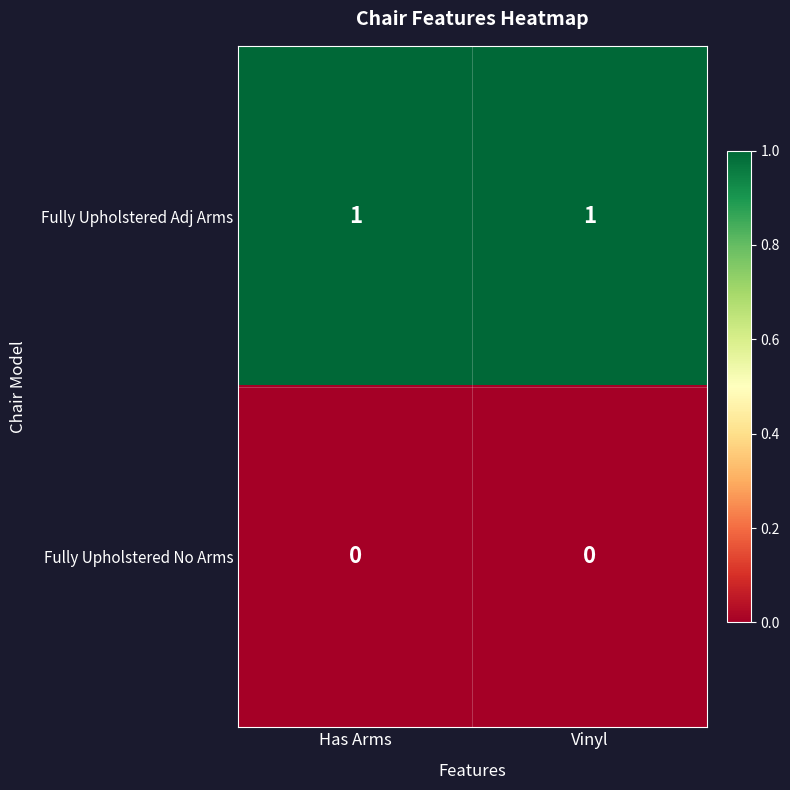

Rank the series by their maximum value, from lowest to highest.

Fully Upholstered No Arms, Fully Upholstered Adj Arms